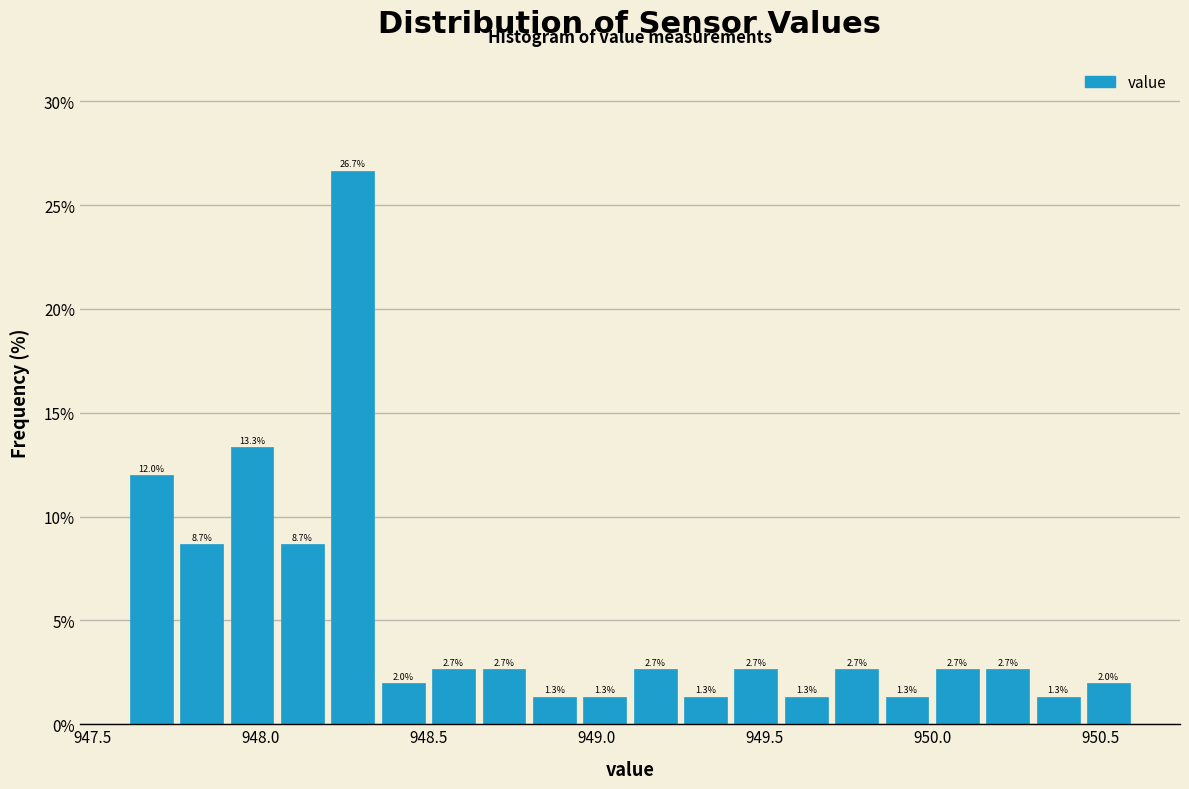

Around what value on the x-axis is the tallest bar? Give the approximate position of its centre, as read against the axis.

948.30